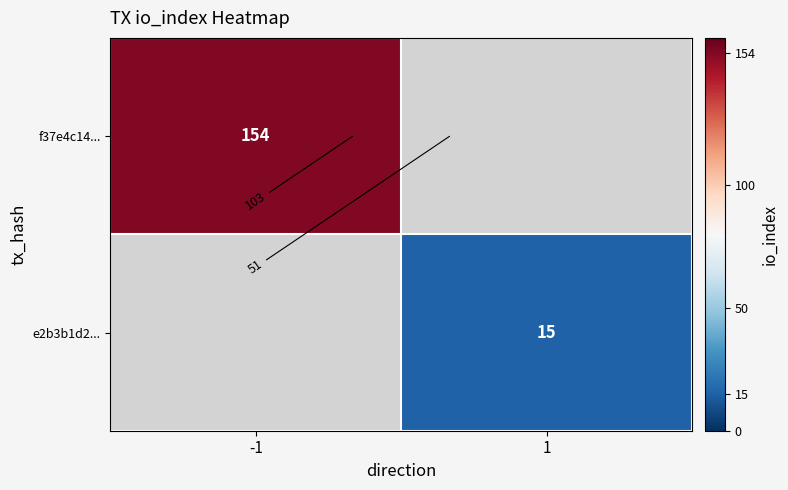

True or false: f37e4c14... has a value of 213.8 at -1.

False